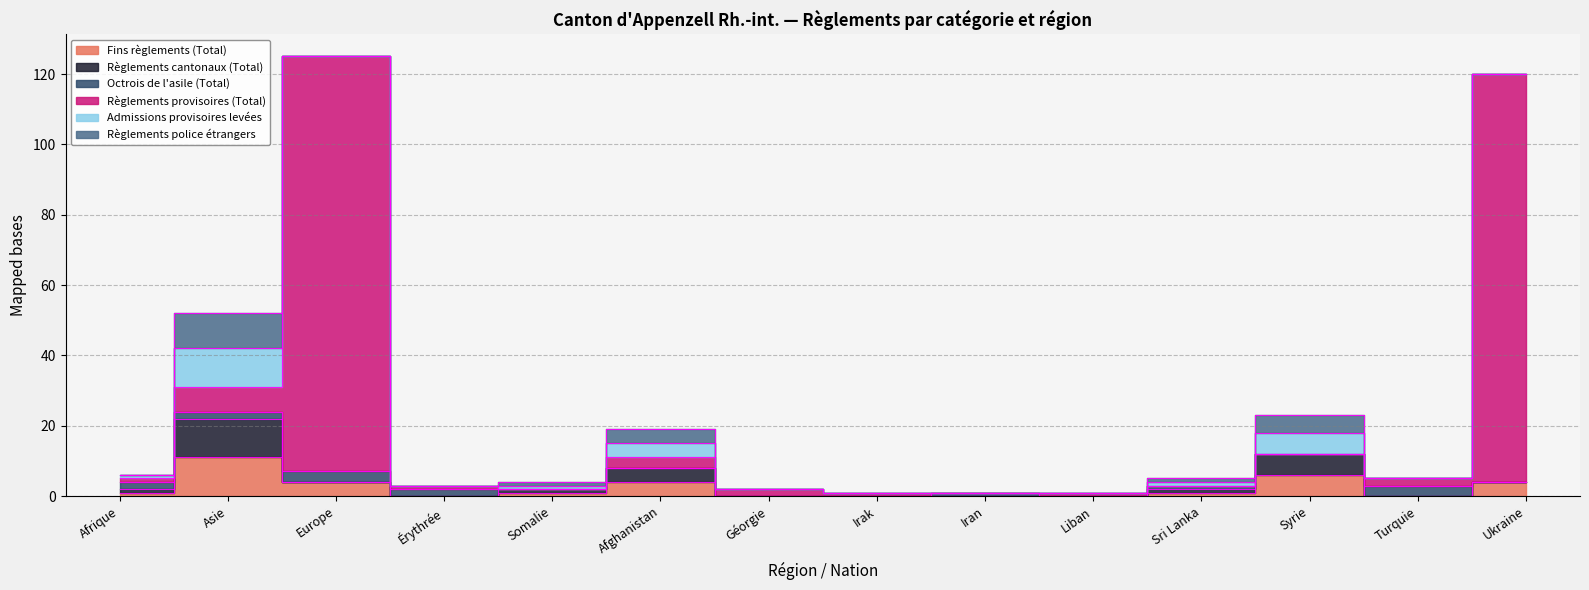

Rank the series at Afrique from lowest to highest value.

Règlements police étrangers, Fins règlements (Total), Règlements cantonaux (Total), Règlements provisoires (Total), Admissions provisoires levées, Octrois de l'asile (Total)